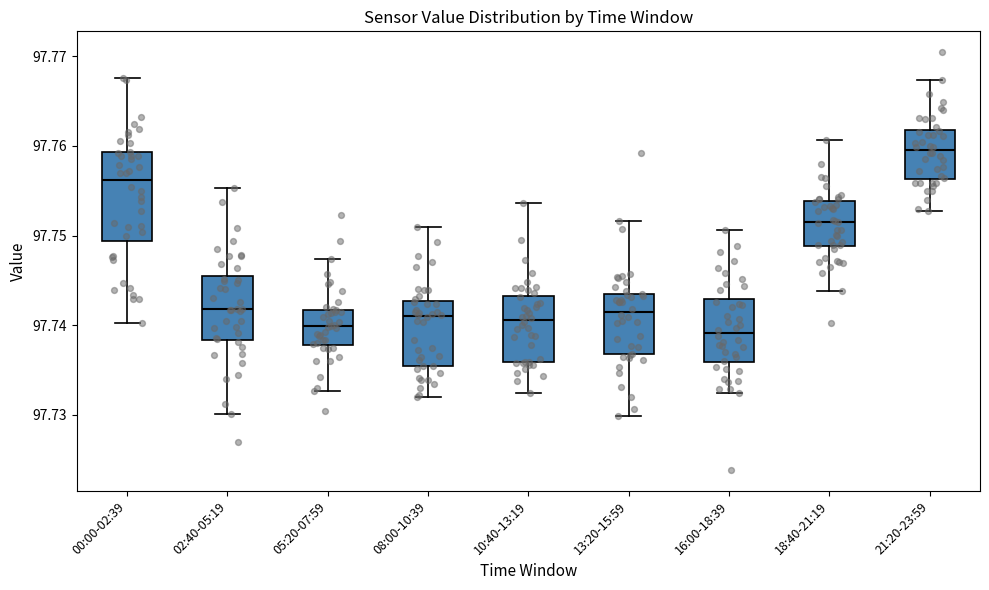

Reading left to right, read every box against the y-axis: the position of its median line, the range the box covers, and the ends of its whiskers. The values are not printed on the chart, so give them approximately, as read against the axis.

00:00-02:39: median 97.756, box 97.749 to 97.759, whiskers 97.740 to 97.768
02:40-05:19: median 97.742, box 97.738 to 97.745, whiskers 97.730 to 97.755
05:20-07:59: median 97.740, box 97.738 to 97.742, whiskers 97.733 to 97.747
08:00-10:39: median 97.741, box 97.735 to 97.743, whiskers 97.732 to 97.751
10:40-13:19: median 97.741, box 97.736 to 97.743, whiskers 97.732 to 97.754
13:20-15:59: median 97.741, box 97.737 to 97.744, whiskers 97.730 to 97.752
16:00-18:39: median 97.739, box 97.736 to 97.743, whiskers 97.732 to 97.751
18:40-21:19: median 97.751, box 97.749 to 97.754, whiskers 97.744 to 97.761
21:20-23:59: median 97.760, box 97.756 to 97.762, whiskers 97.753 to 97.767